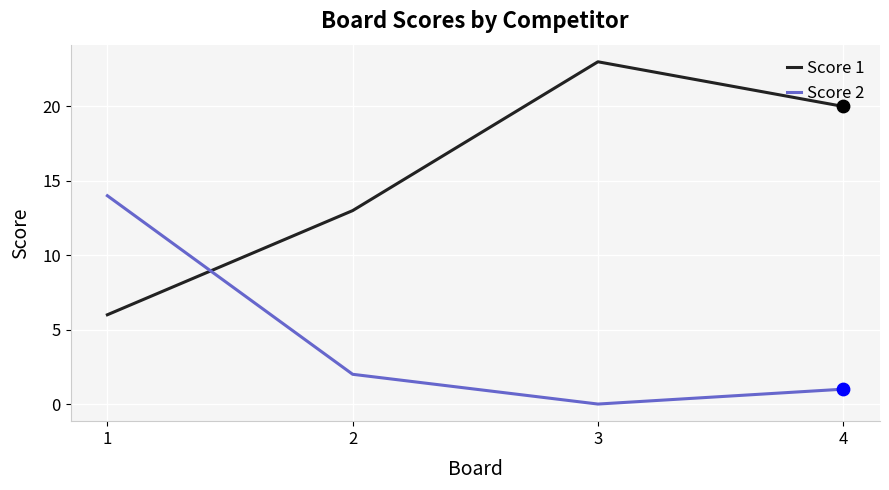

At which category is the sum across all series the highest?

3